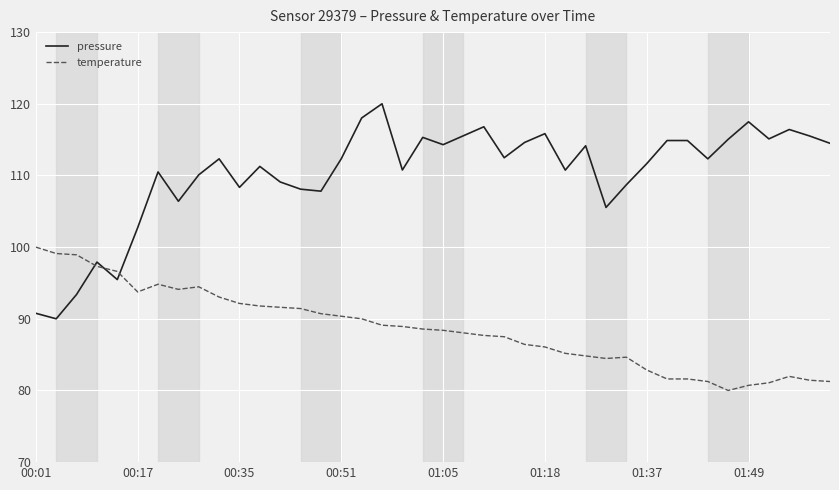

How many intersections are there between pressure and temperature?

3